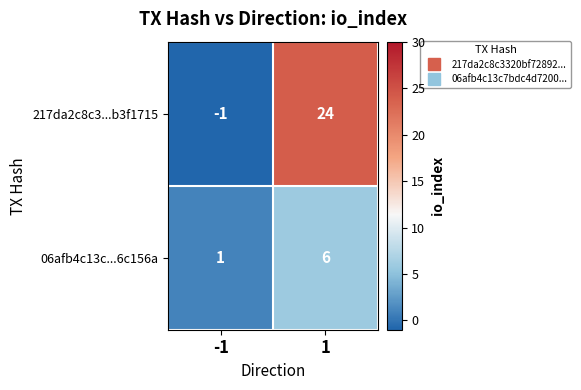

What is the sum of all 217da2c8c3...b3f1715 values?

23